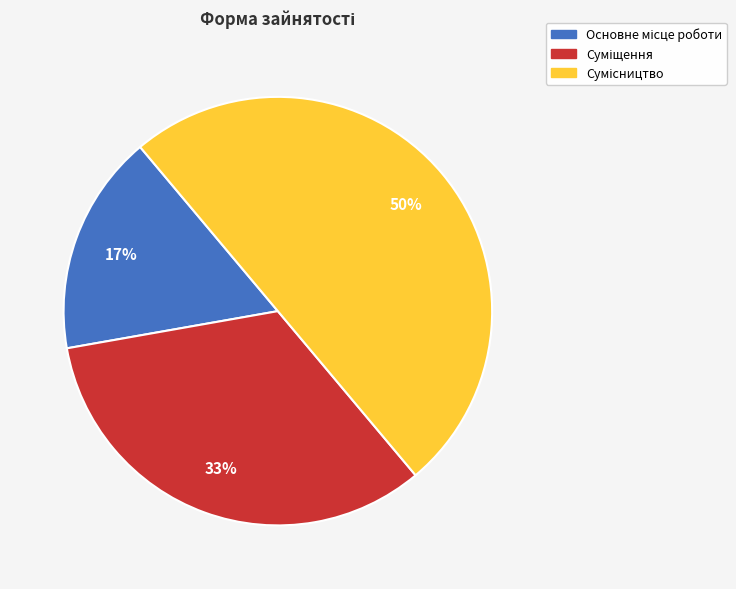

To the nearest percent, what is the average slice percentage?

33%